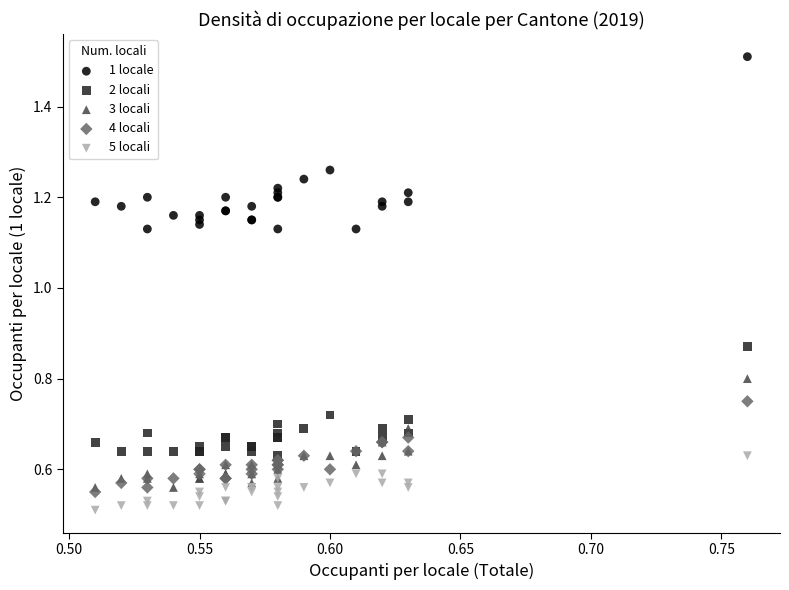

What are all the series names shown in the legend?

1 locale, 2 locali, 3 locali, 4 locali, 5 locali